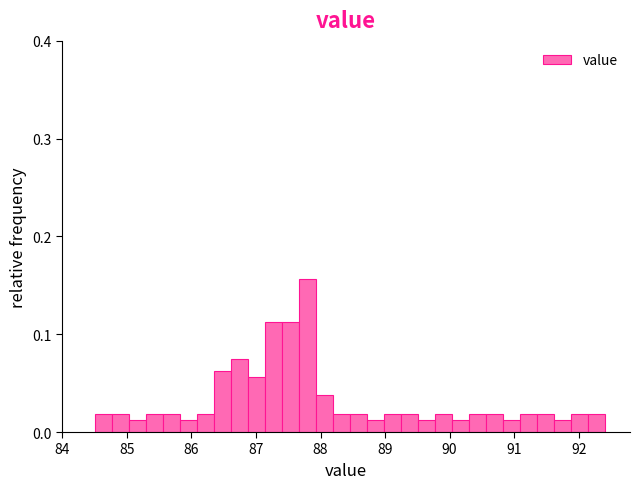

Read against the x-axis, roughly where is the centre of the tallest bar?

87.8